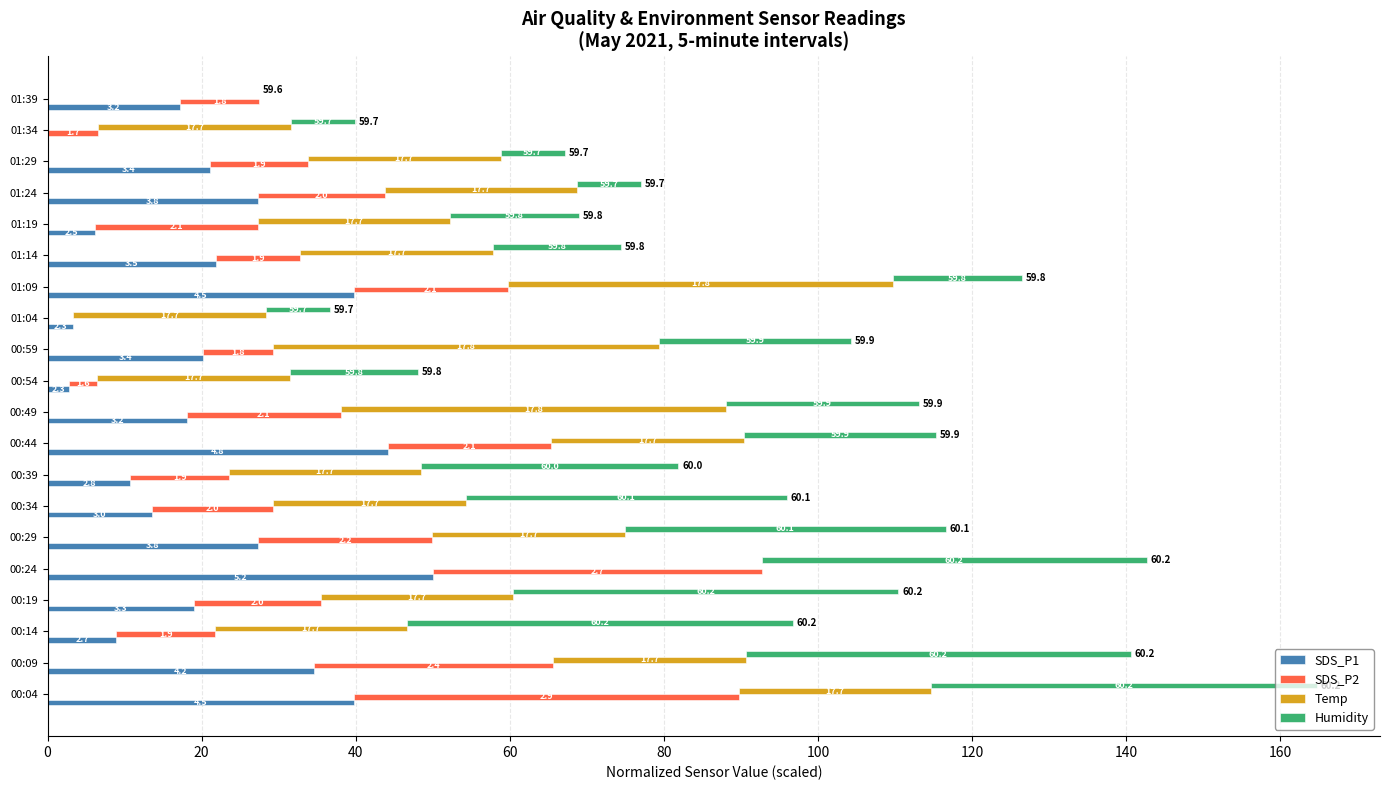

Reading left to right, what are all the values shown in this chart?

SDS_P1: 39.7	34.6	8.9	19.0	50.0	27.3	13.6	10.8	44.2	18.0	2.8	20.2	3.3	39.7	21.9	6.1	27.3	21.0	0.0	17.2
SDS_P2: 50.0	31.0	12.8	16.4	42.7	22.6	15.7	12.8	21.2	20.1	3.6	9.1	0.0	20.1	10.9	21.2	16.4	12.8	6.6	10.2
Temp: 25.0	25.0	25.0	25.0	0.0	25.0	25.0	25.0	25.0	50.0	25.0	50.0	25.0	50.0	25.0	25.0	25.0	25.0	25.0	0.0
Humidity: 50.0	50.0	50.0	50.0	50.0	41.7	41.7	33.3	25.0	25.0	16.7	25.0	8.3	16.7	16.7	16.7	8.3	8.3	8.3	0.0